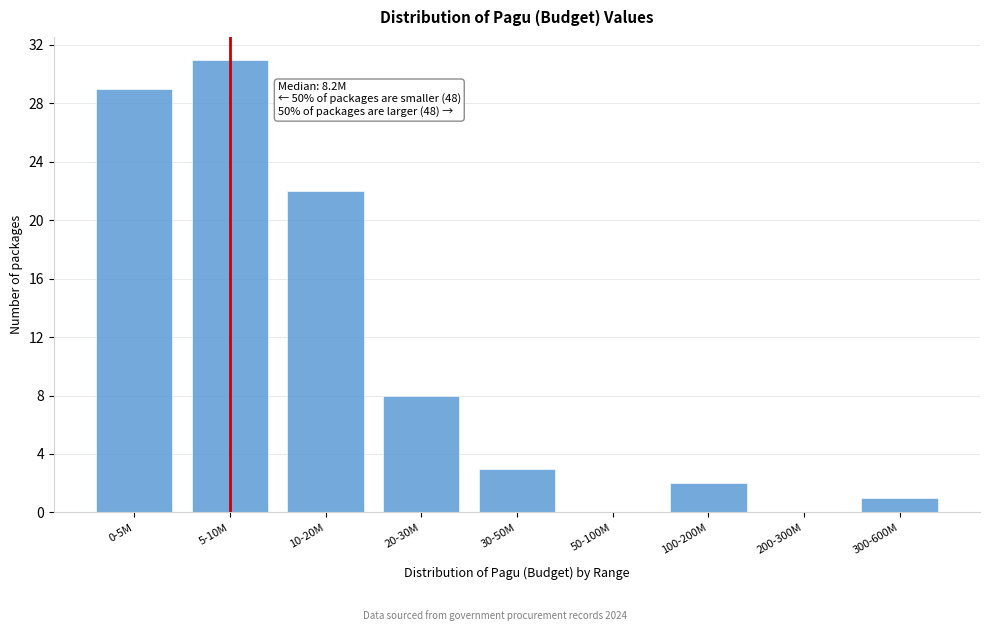

Reading left to right, transcribe all the data shown in this chart.

0-5M=29	5-10M=31	10-20M=22	20-30M=8	30-50M=3	50-100M=0	100-200M=2	200-300M=0	300-600M=1